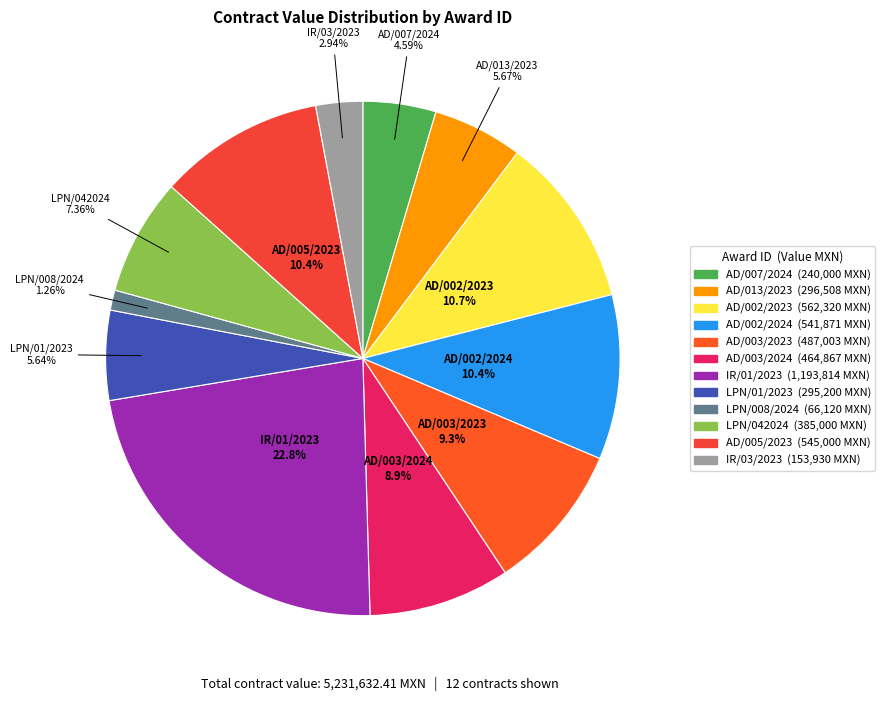

How many segments does this pie chart have?

12